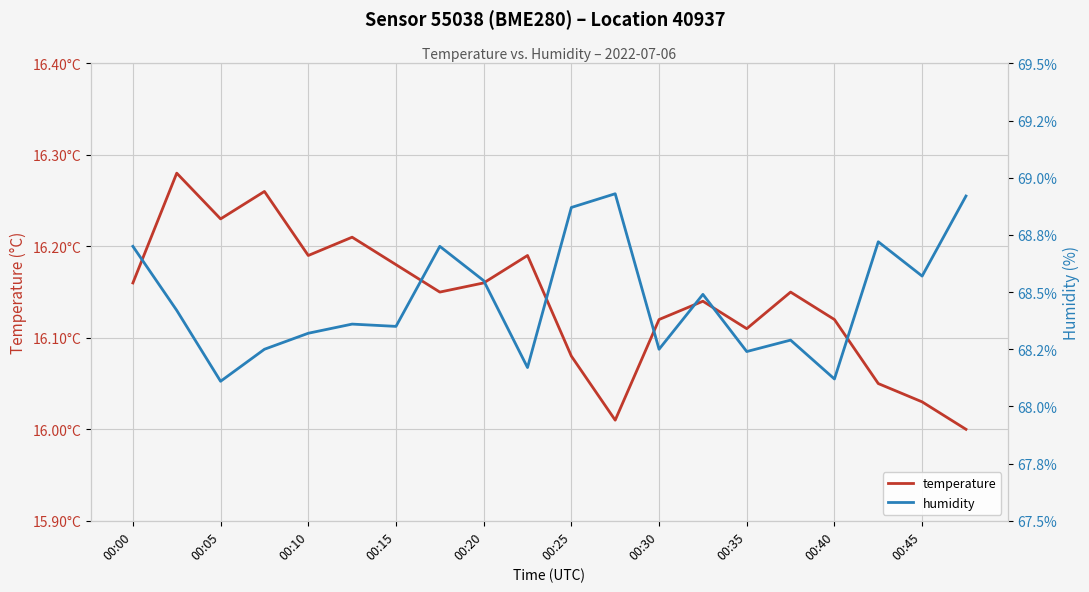

True or false: humidity has more than 2 interior local peaks.

True